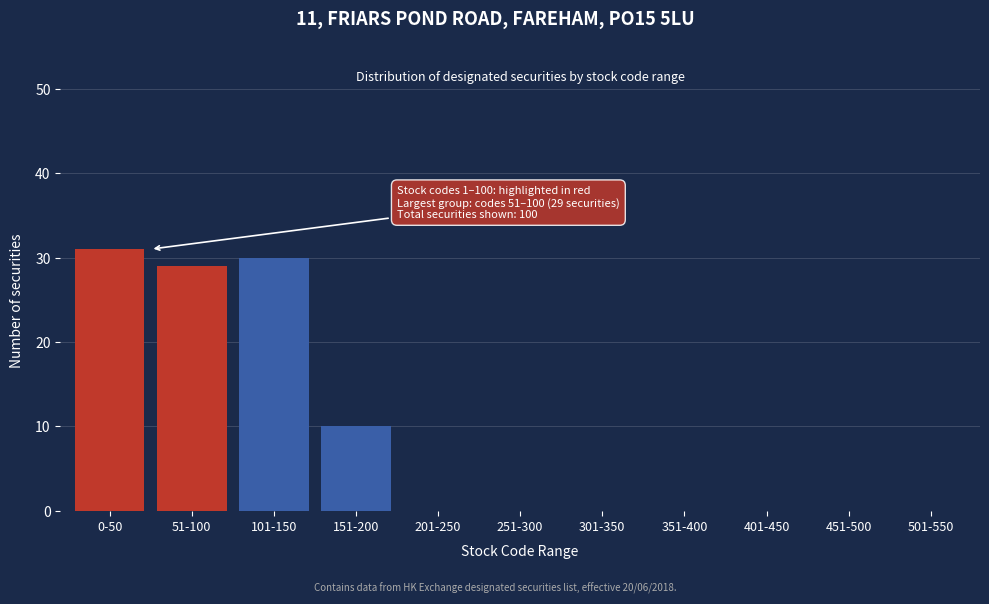

Reading right to left, list all the values displayed in this chart.

501-550=0	451-500=0	401-450=0	351-400=0	301-350=0	251-300=0	201-250=0	151-200=10	101-150=30	51-100=29	0-50=31